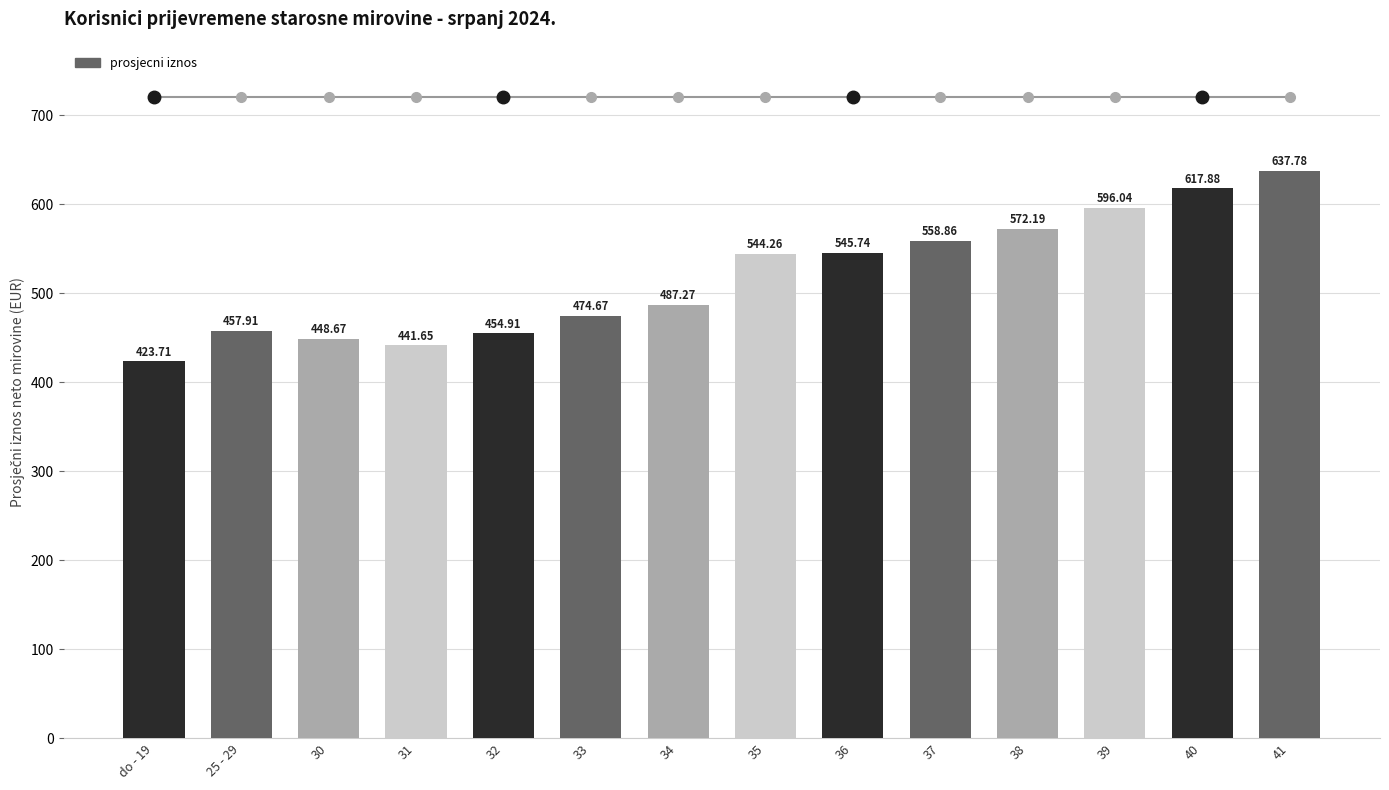

Which label corresponds to the largest value in the chart?

41